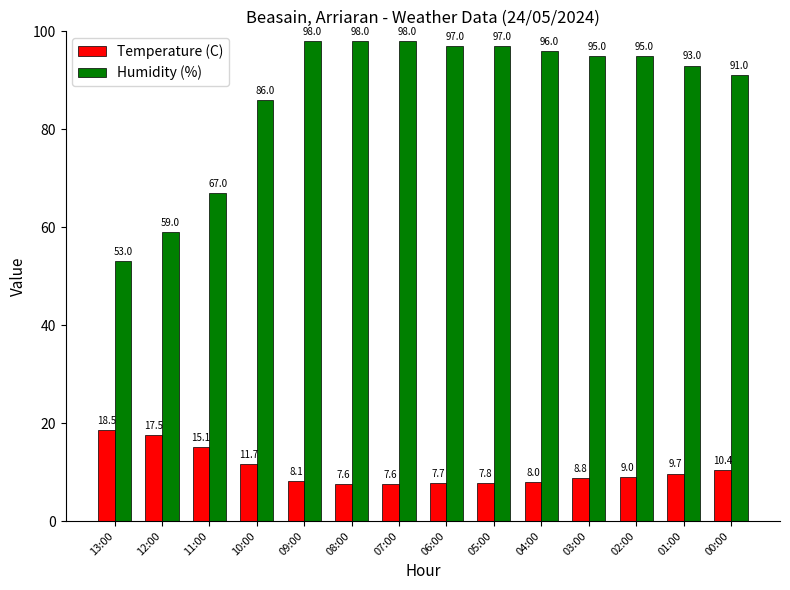

What is the total value across all series at 06:00?

104.7